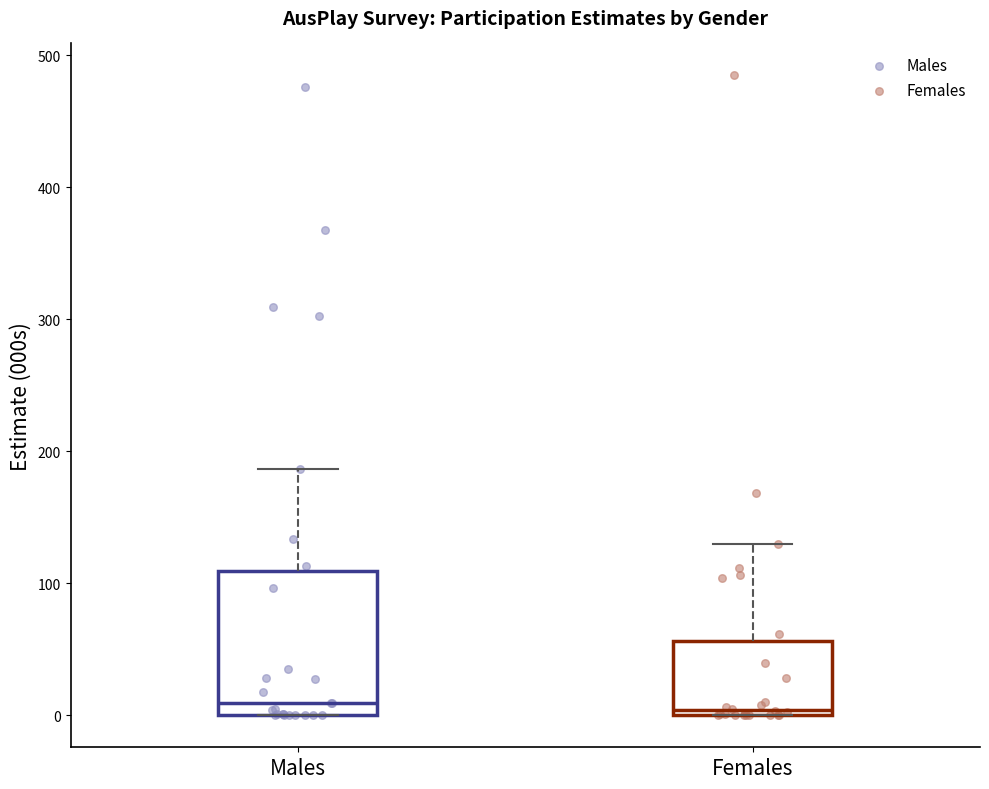

Where does the upper whisker of the box for Females end on the y-axis? The values are not printed on the chart, so give them approximately, as read against the axis.

130